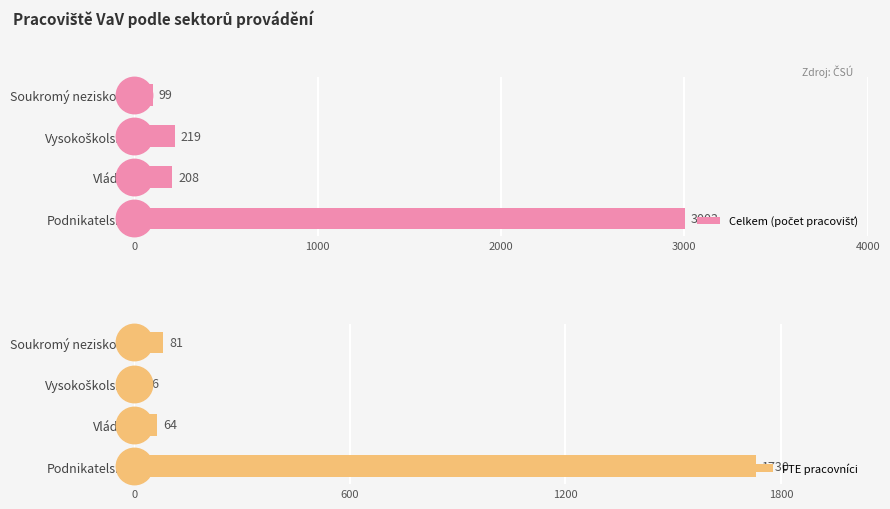

How many bars are there in each group?

2